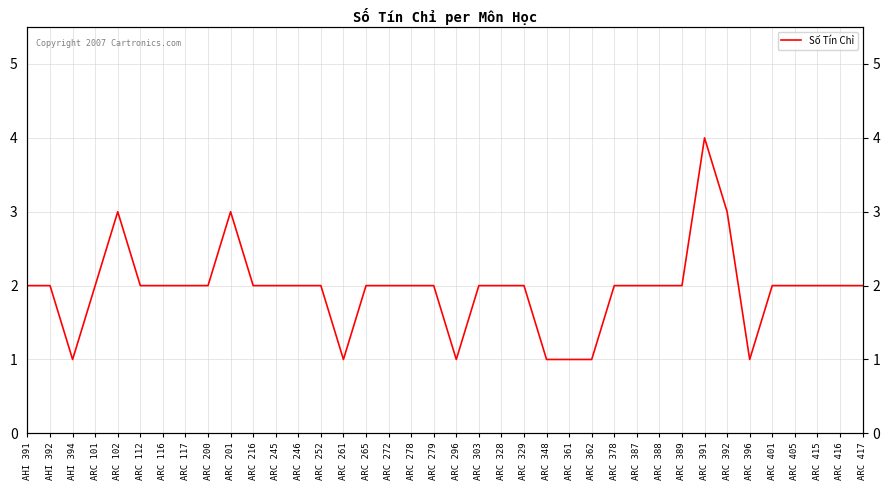

What is the difference between the maximum and second lowest values?

3